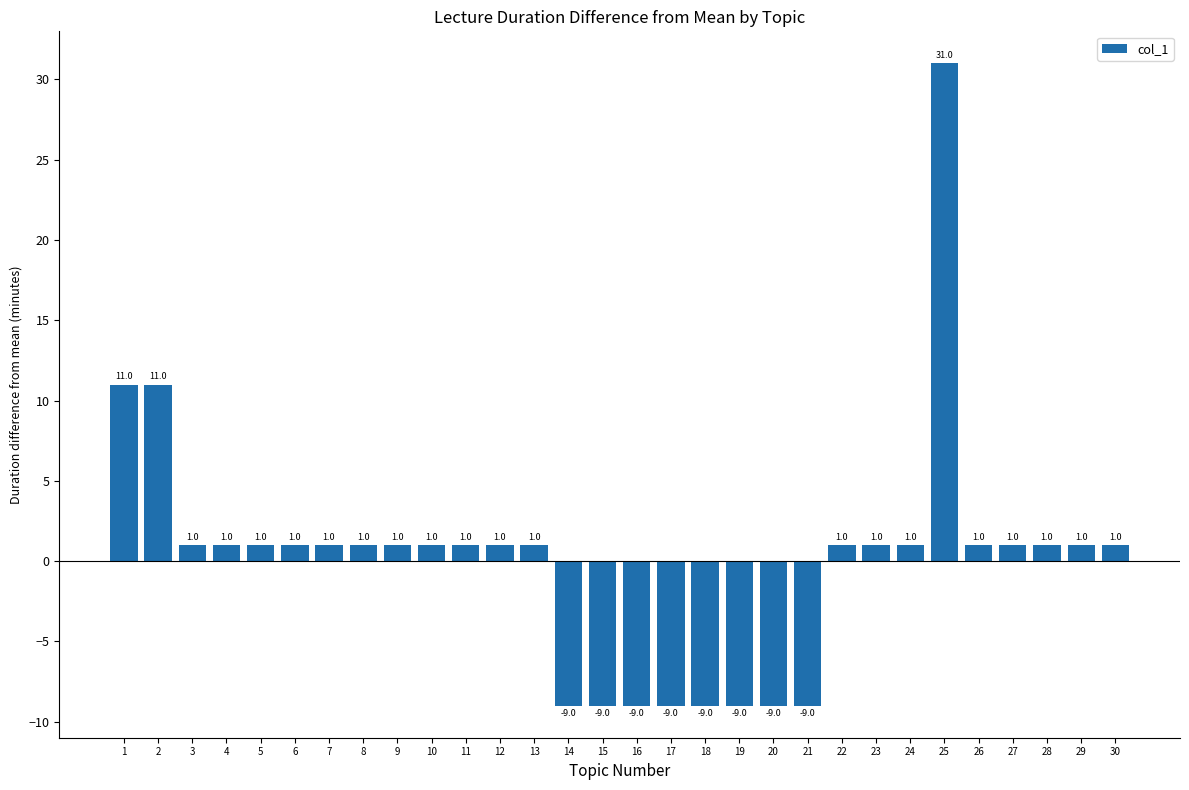

How many values are below 1?

8